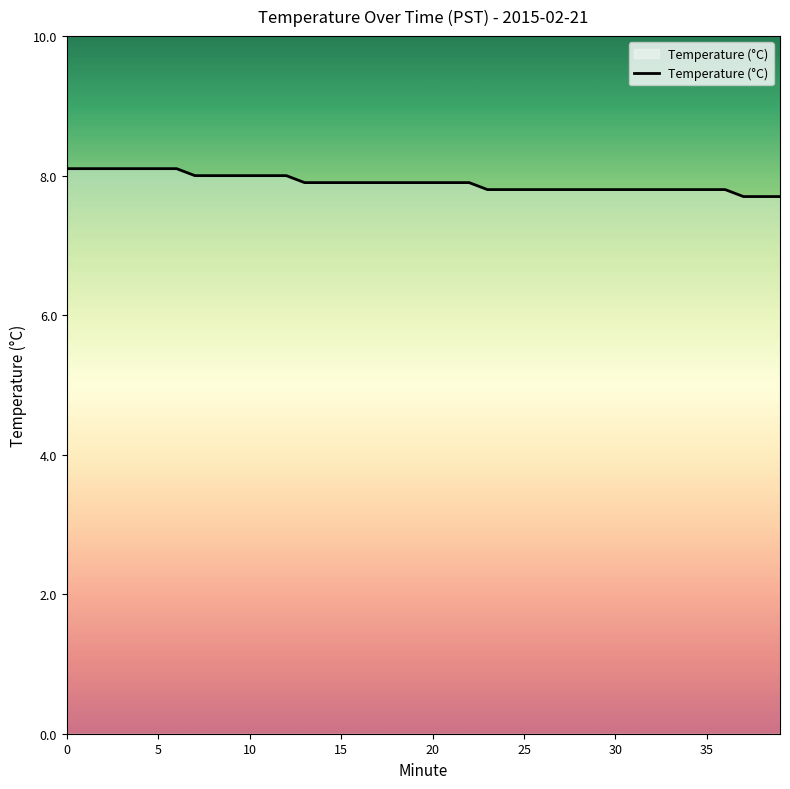

What is the difference between the maximum and second lowest values?

0.4